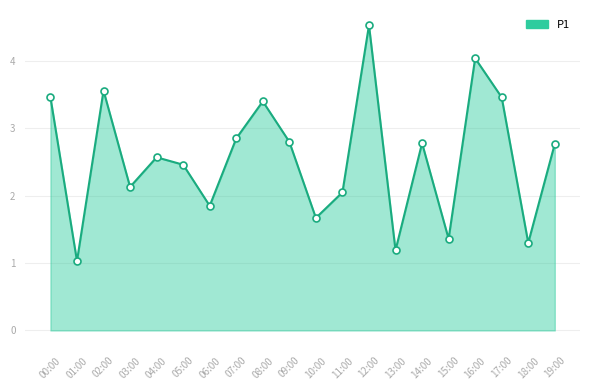

Which has a higher value, 15:00 or 07:00?

07:00